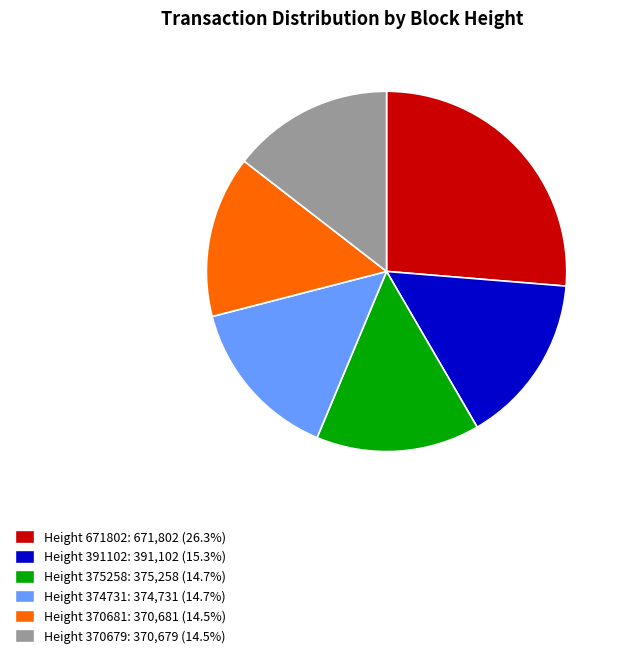

What is the ratio of the value at Height 370681: 370,681 (14.5%) to the value at Height 370679: 370,679 (14.5%)?

1.0